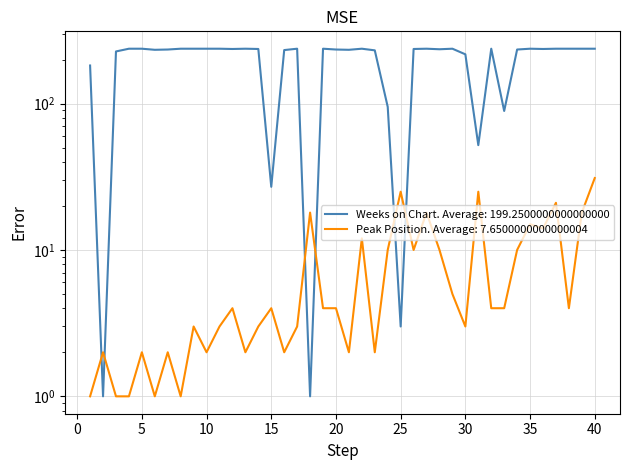

What is the difference between the maximum and minimum values in the Peak Position series?

30